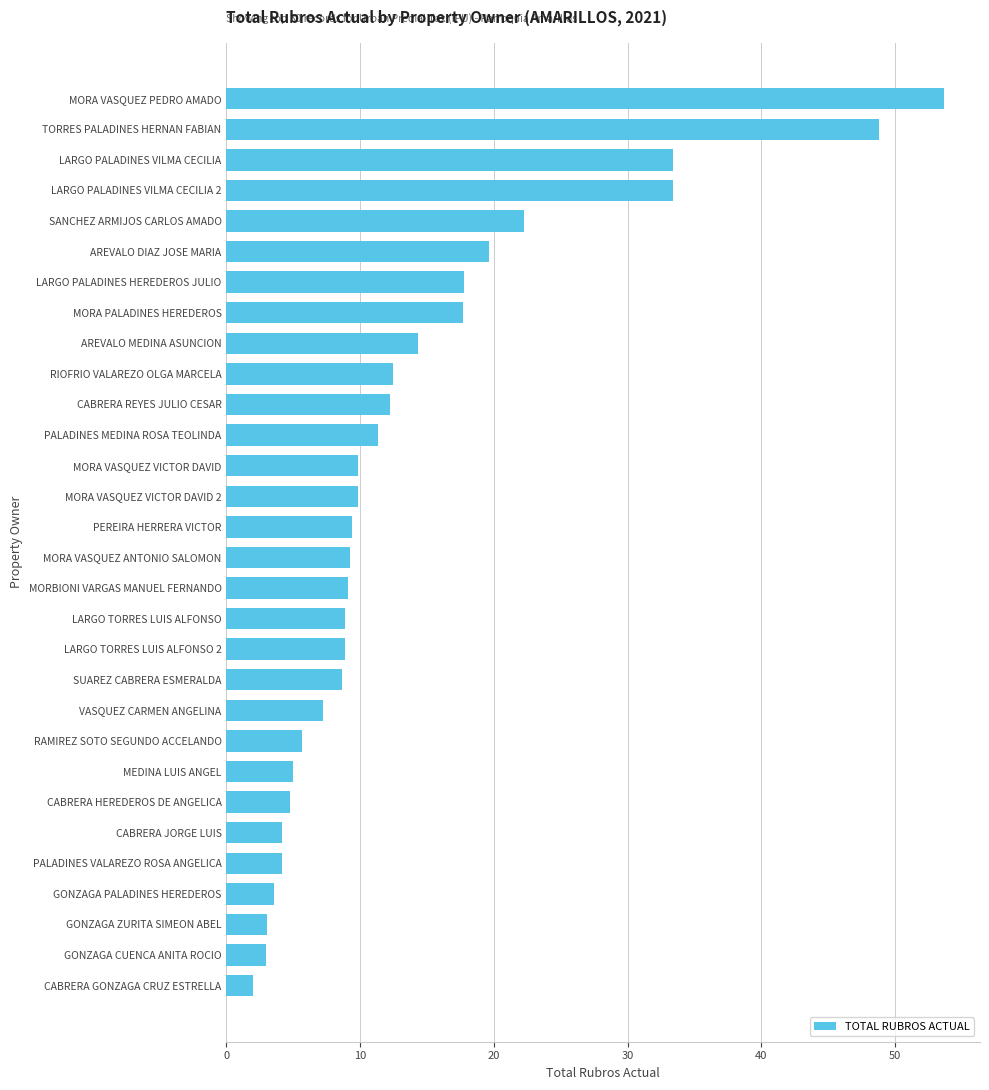

Approximately how many times larger is the value at TORRES PALADINES HERNAN FABIAN compared to RIOFRIO VALAREZO OLGA MARCELA?

3.9